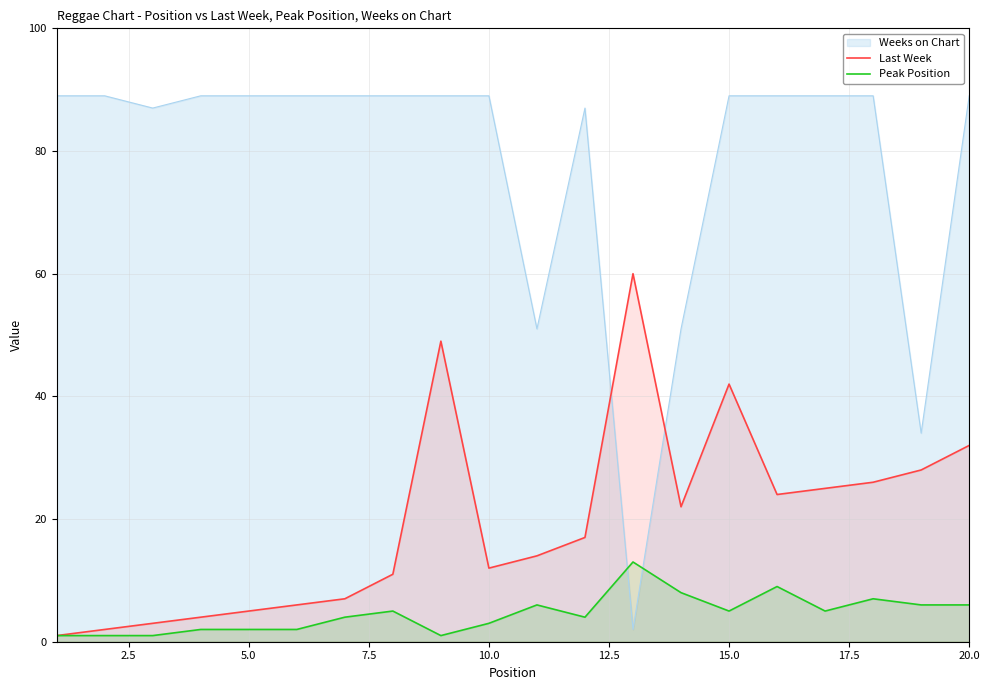

Which series has the largest total across all categories?

Weeks on Chart